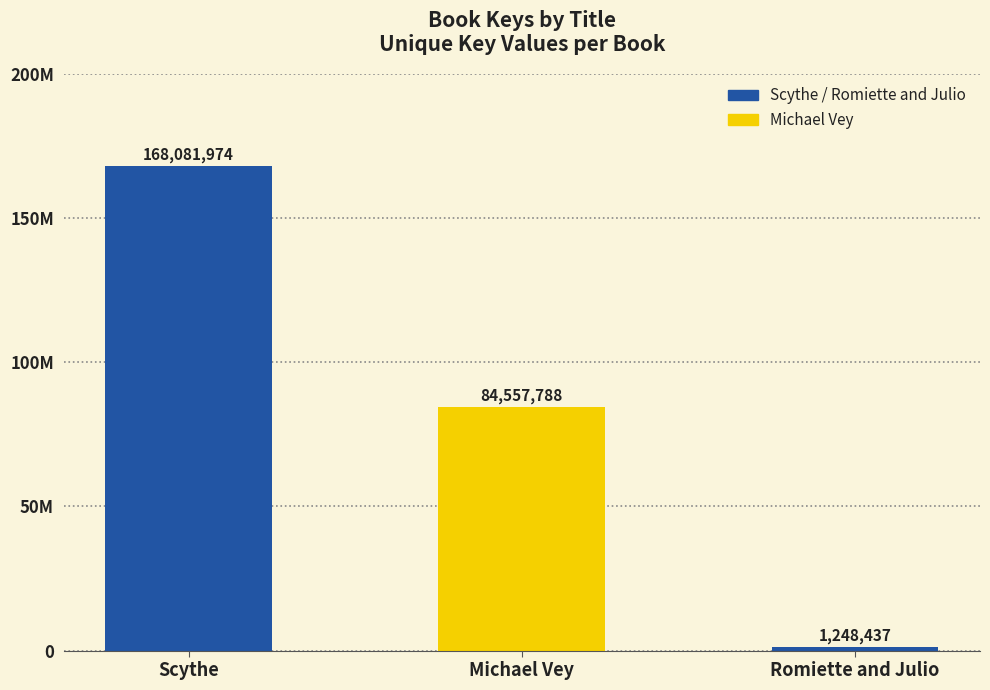

Reading right to left, list all the values displayed in this chart.

1248437	84557788	168081974